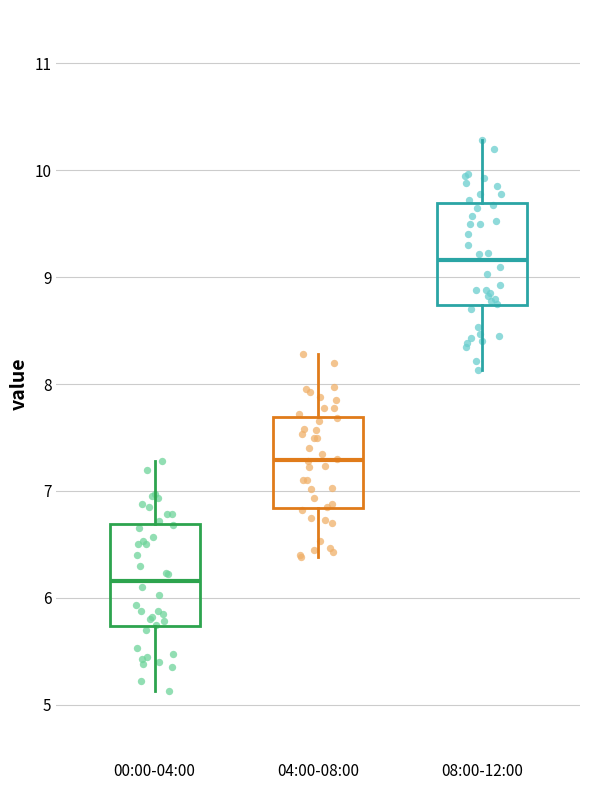

Where does the upper whisker of the box for 08:00-12:00 end on the y-axis? The values are not printed on the chart, so give them approximately, as read against the axis.

10.3